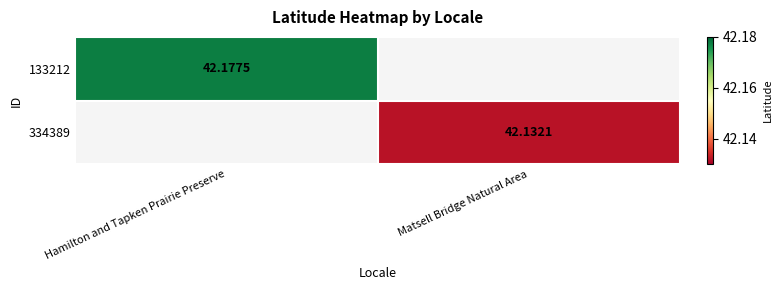

The 334389 series shows 42.1 at Matsell Bridge Natural Area. True or false?

True